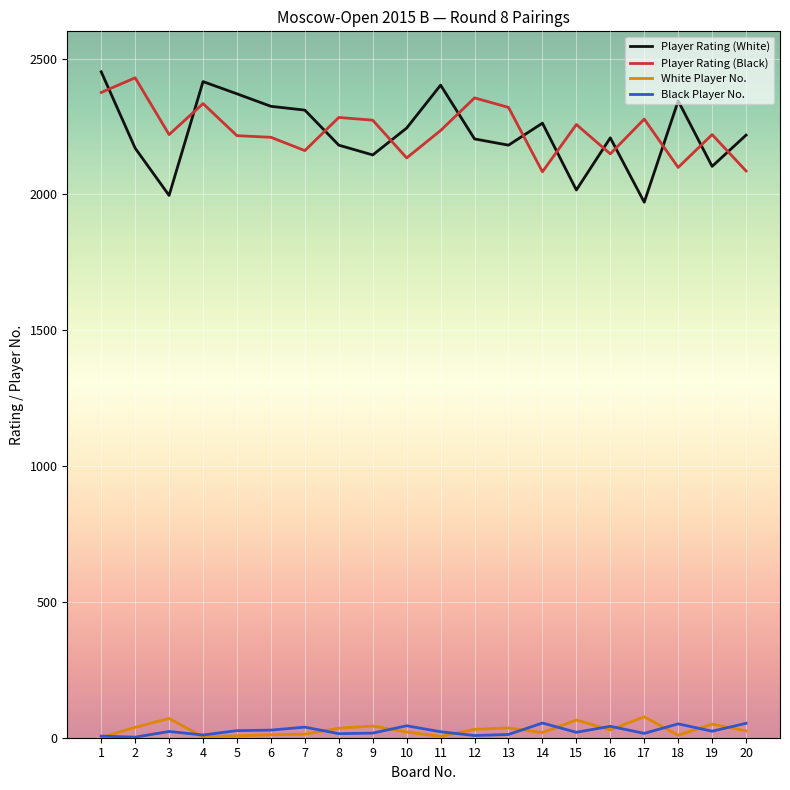

What is the difference between the maximum and minimum values in the Player Rating (Black) series?

346